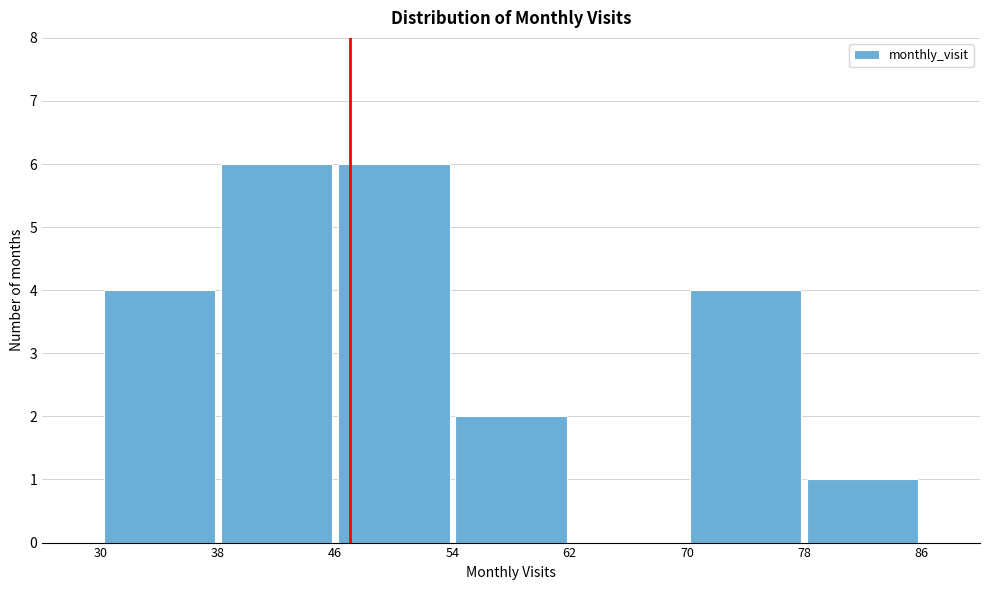

What is the height of the bar covering 46 to 54 on the x-axis? The values are not printed on the chart, so give them approximately, as read against the axis.

6